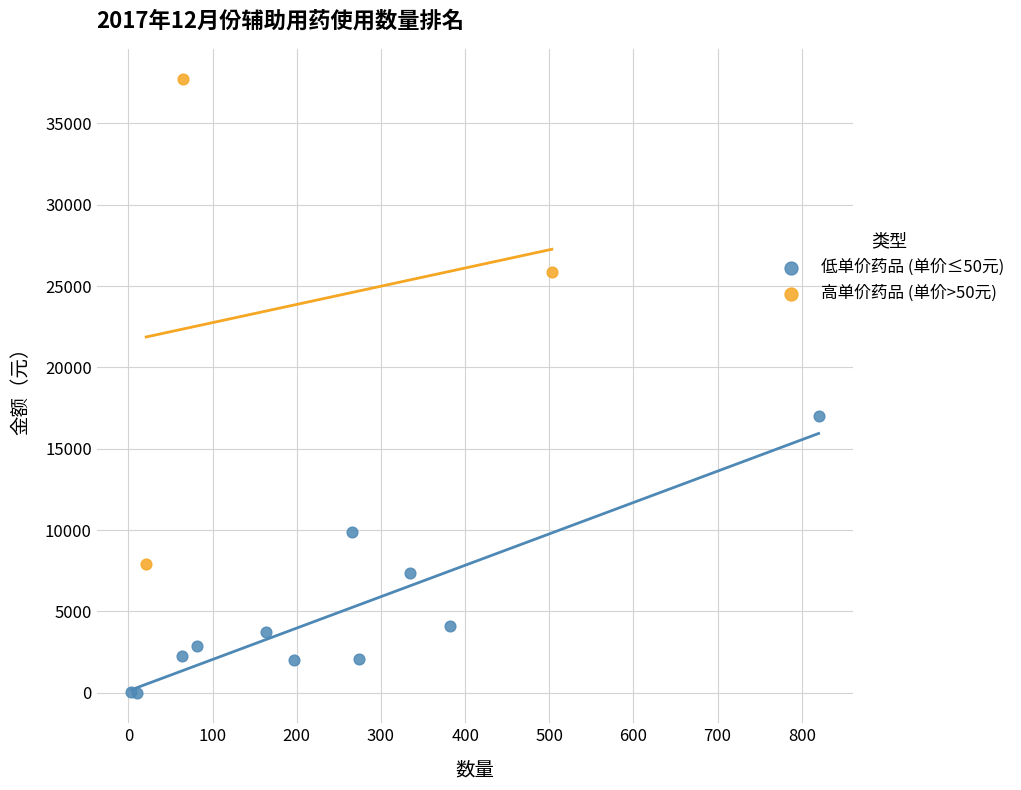

Which series contains the highest Y value?

高单价药品 (单价>50元)